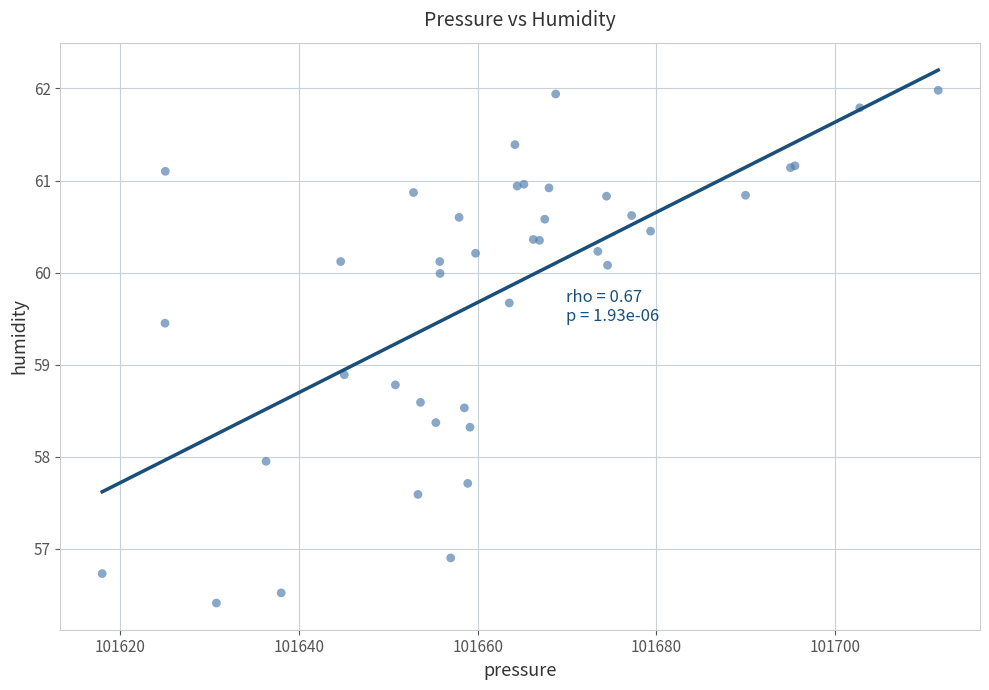

What Y value in the scatter plot is closest to 59?

58.9